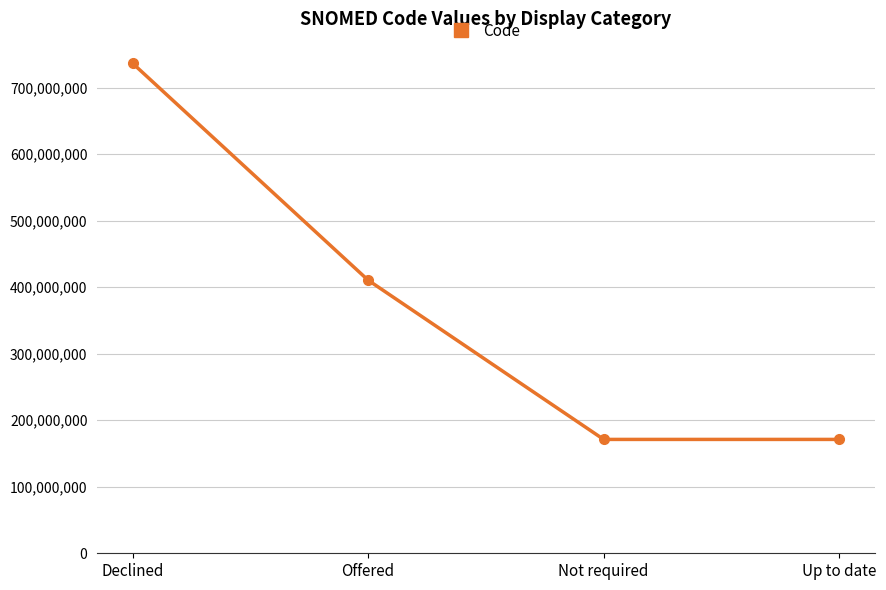

Which category has the highest value across all series?

Declined